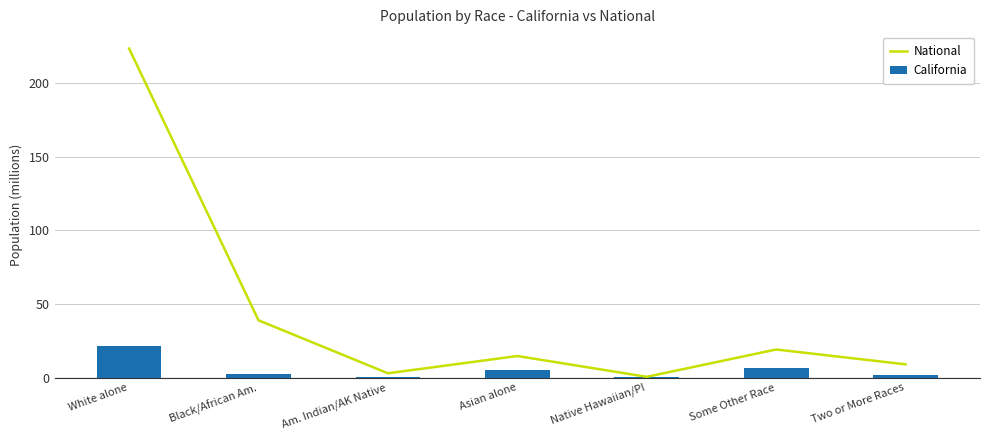

At which label does California first exceed 2?

White alone